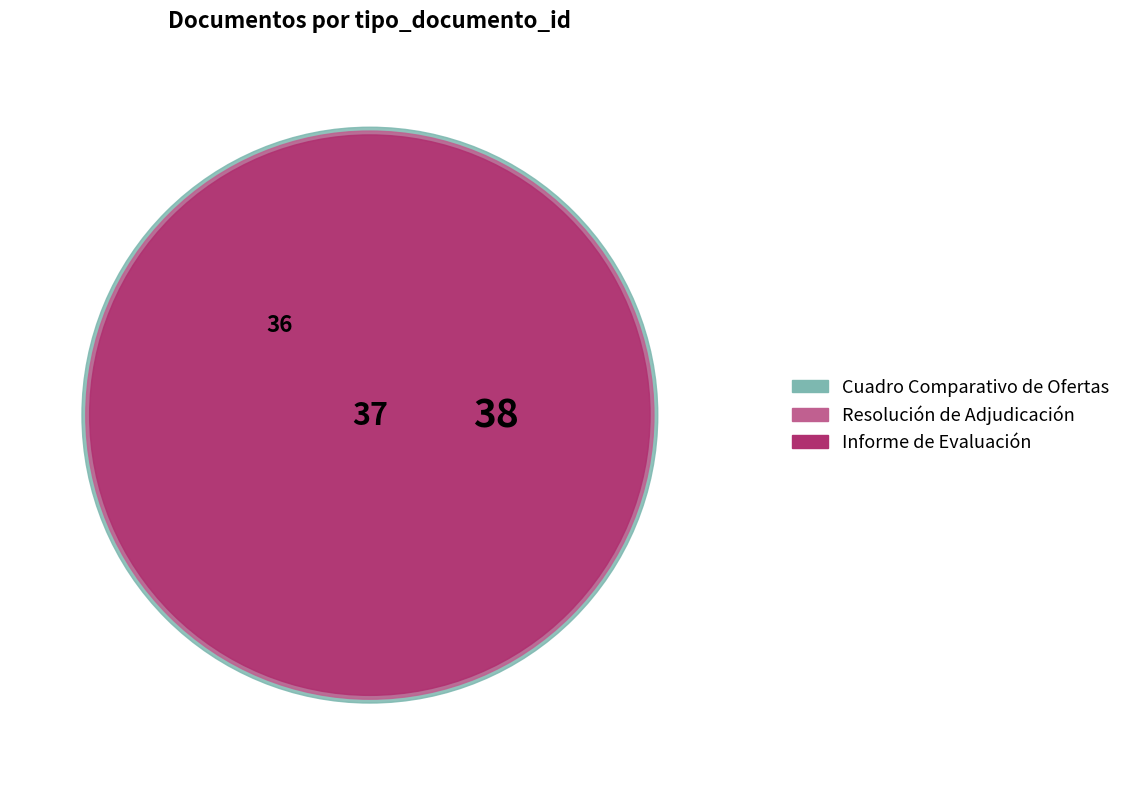

How many slices are in this pie chart?

3